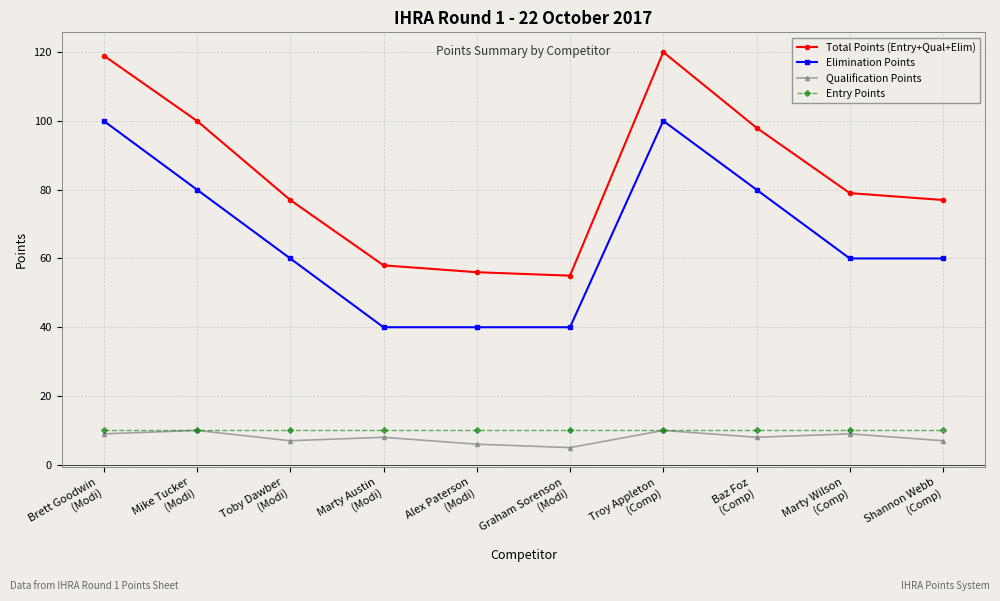

In Total Points (Entry+Qual+Elim), how many points are higher than both neighbors (excluding endpoints)?

1